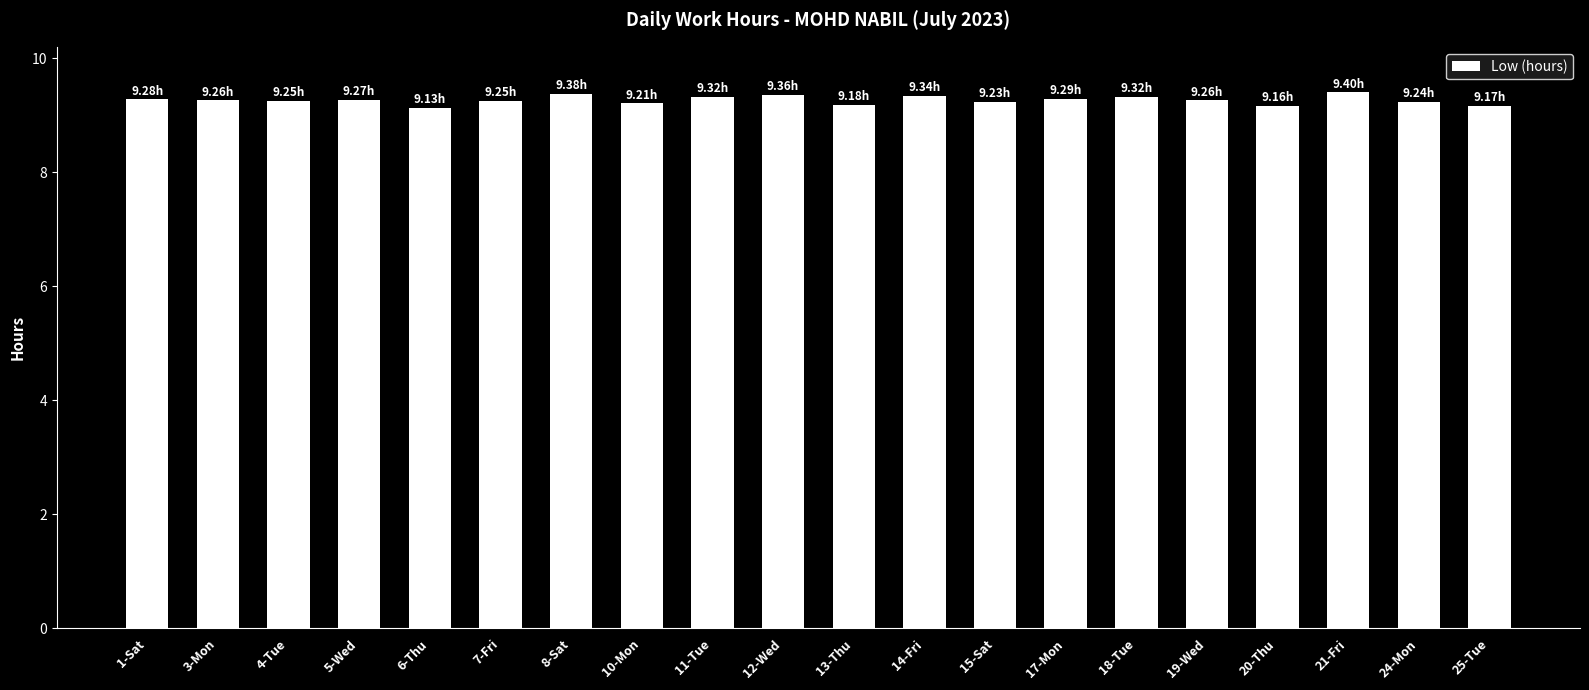

What is the greatest value displayed?

9.4